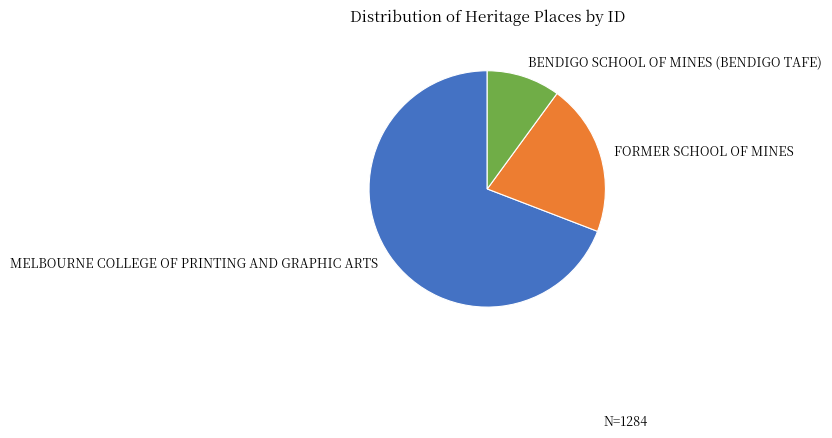

Is it true that BENDIGO SCHOOL OF MINES (BENDIGO TAFE) is 10% of the pie?

True